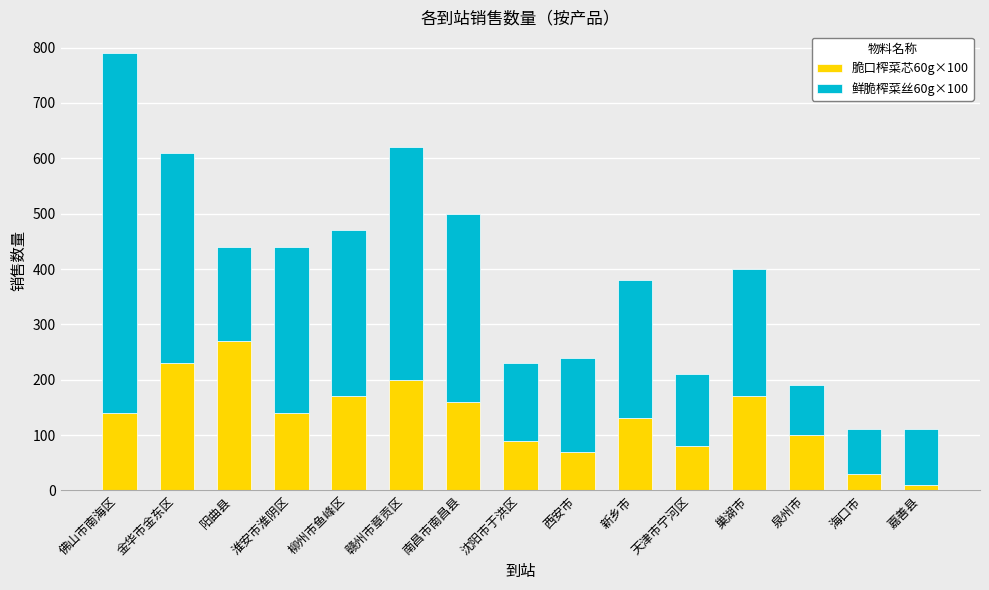

Read the 脆口榨菜芯60g×100 value at 嘉善县.

10